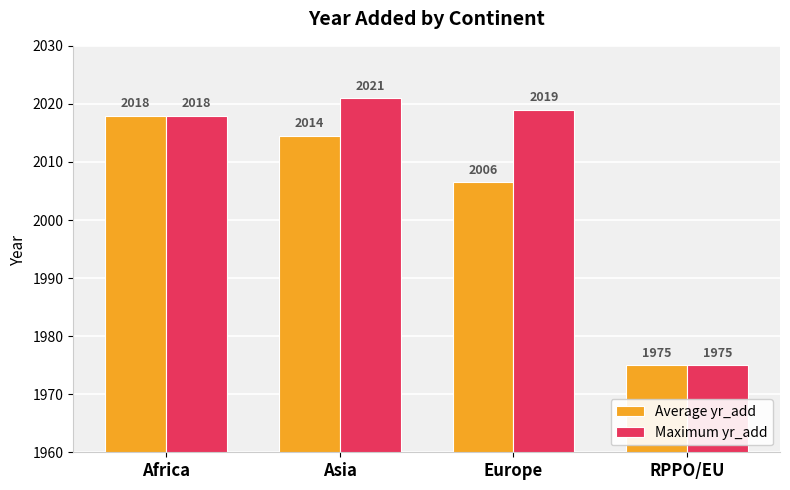

What is the difference between the maximum and minimum values in the Maximum yr_add series?

46.0